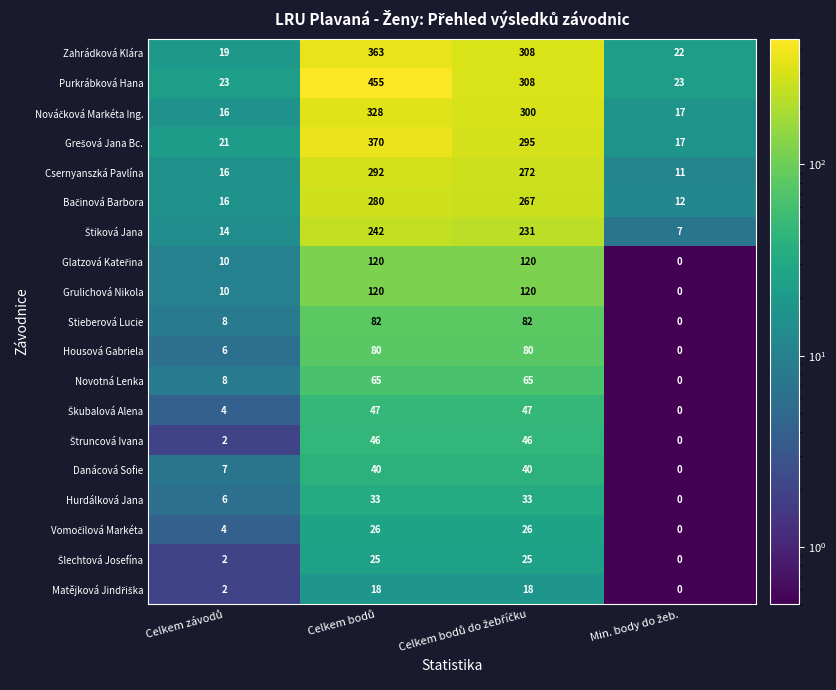

What is the maximum value shown in the chart?

455